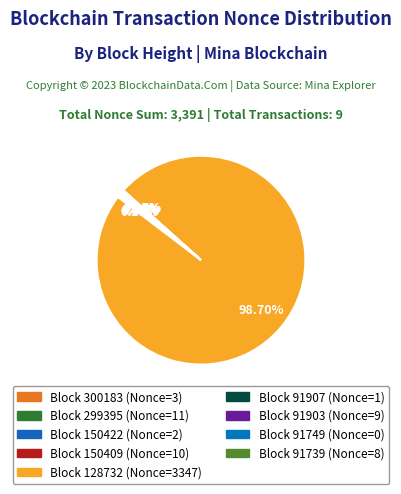

Count the number of slices in the pie.

9